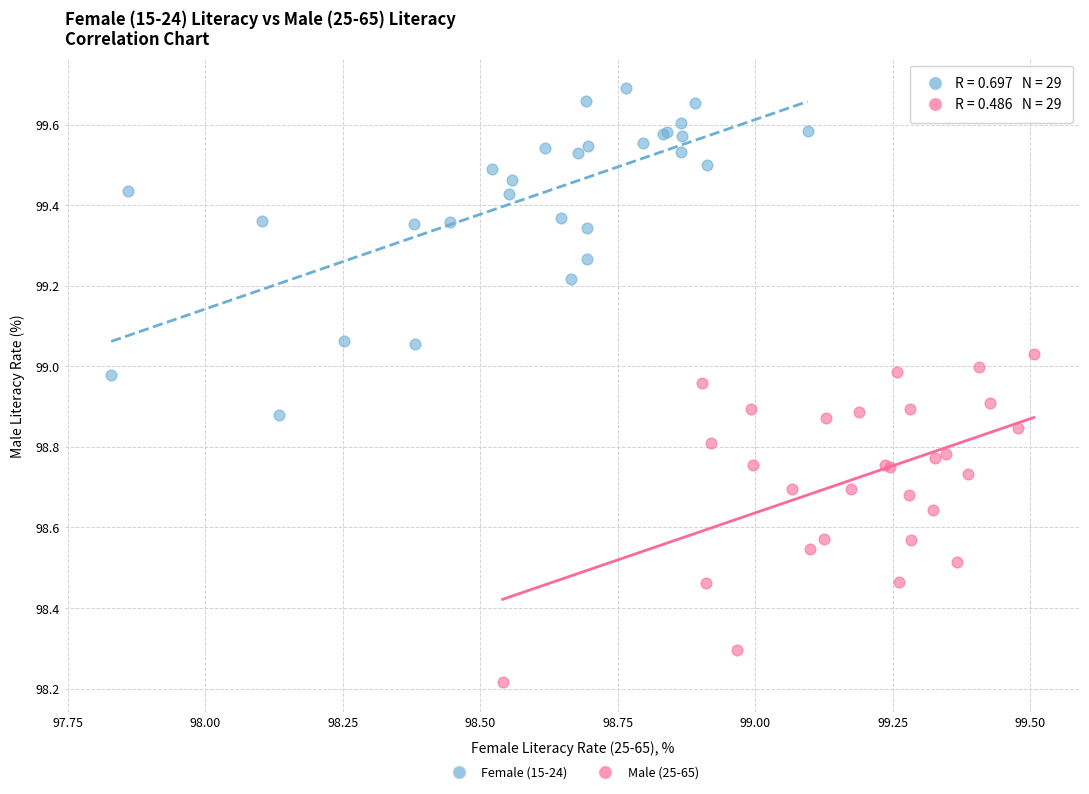

Which series contains the lowest Y value?

Male (25-65)